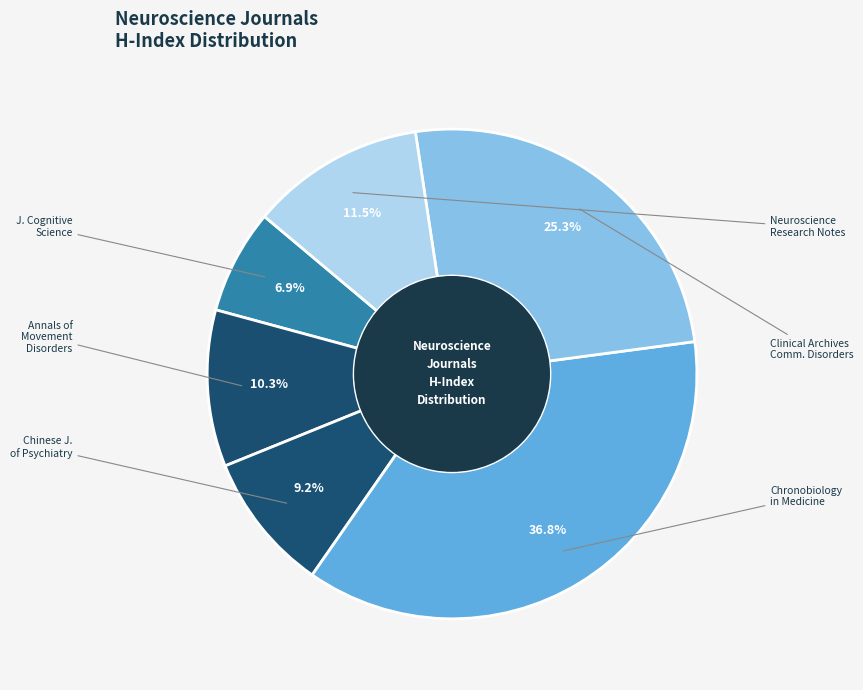

Which category has the biggest portion of the pie?

Chronobiology in Medicine